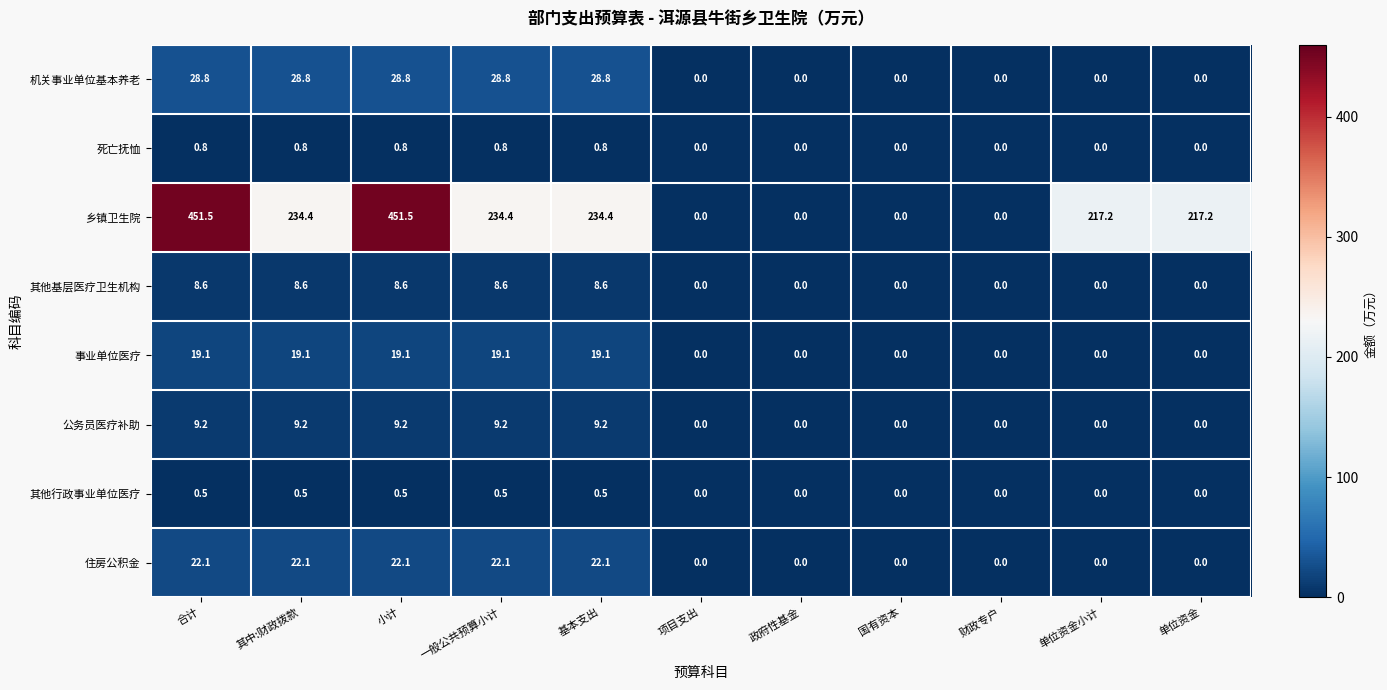

What is the greatest value displayed?

451.5